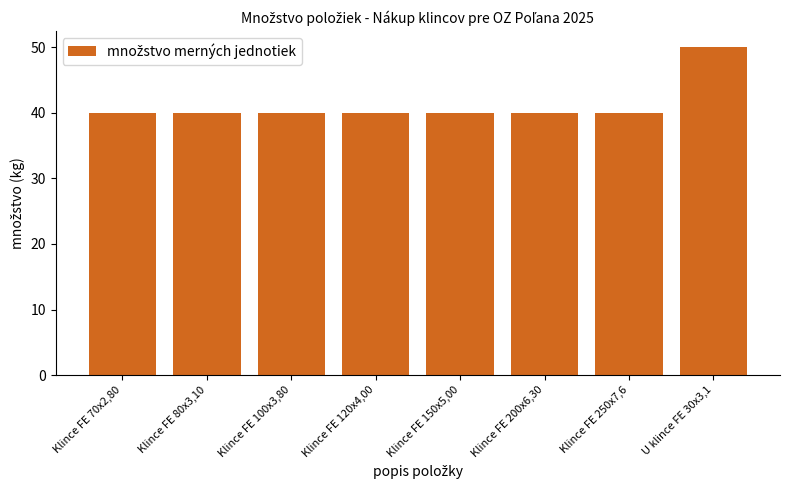

What is the ratio of the value at Klince FE 250x7,6 to the value at U klince FE 30x3,1?

0.8